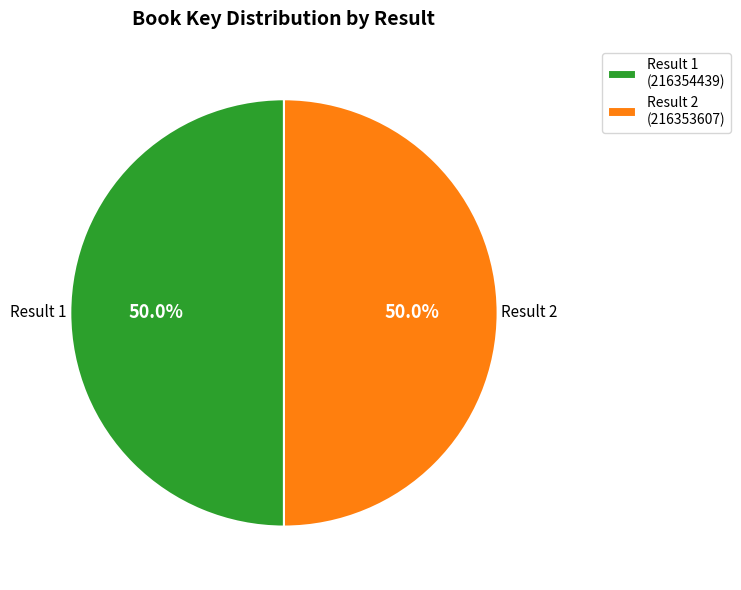

How many slices are in this pie chart?

2